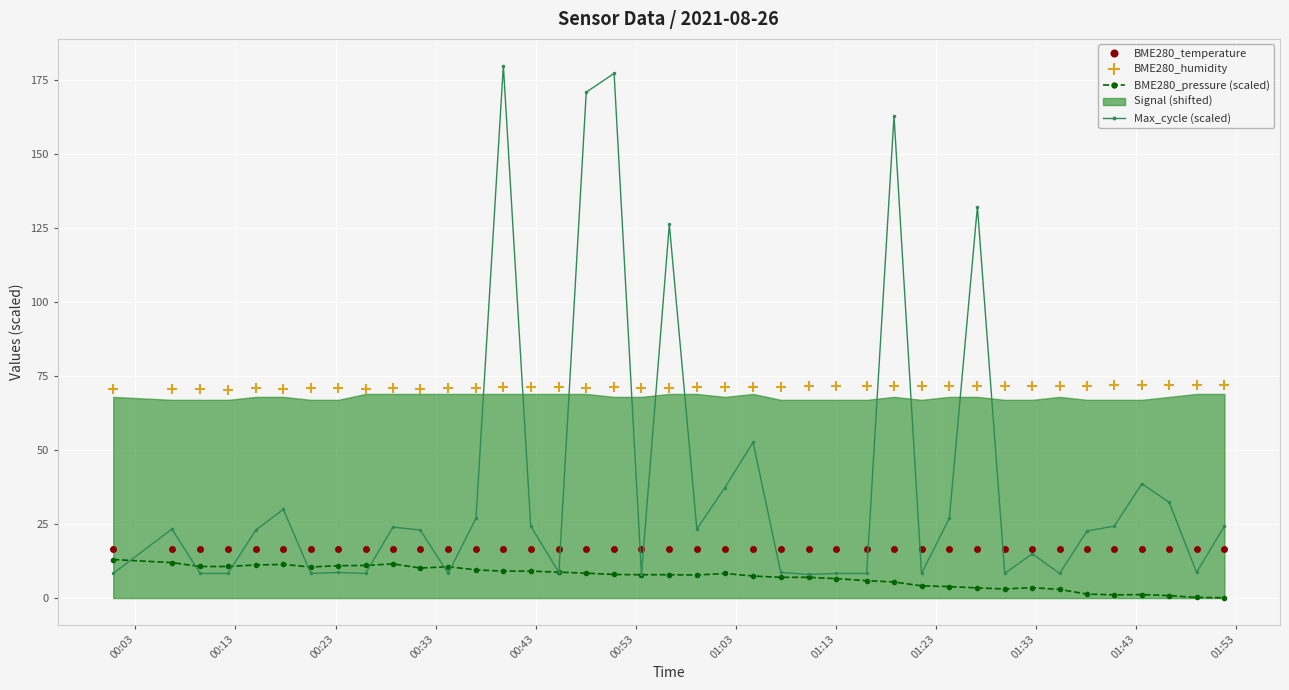

What is the difference between the maximum and minimum values in the BME280_humidity series?

1.7